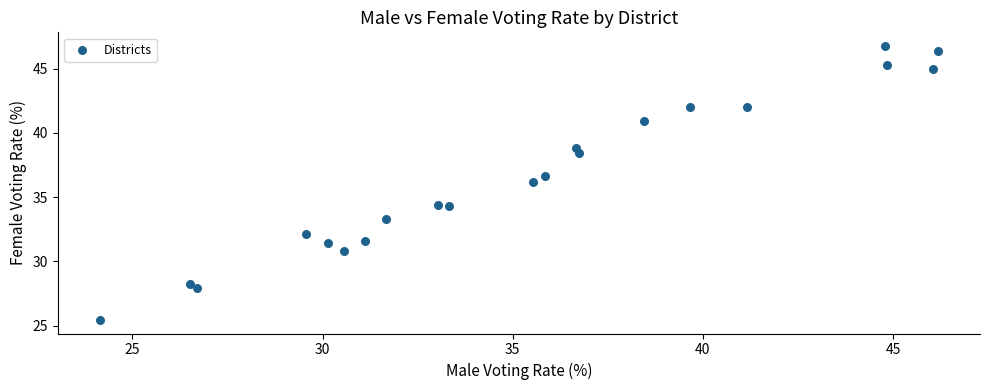

What is the range of Y values (max minus min)?

21.3